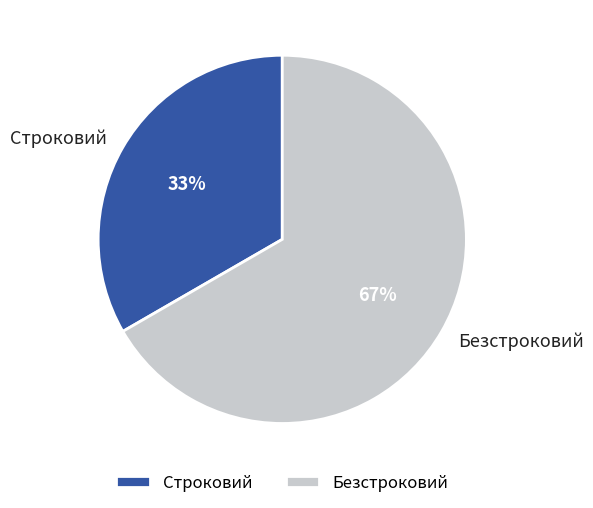

Count the number of slices in the pie.

2